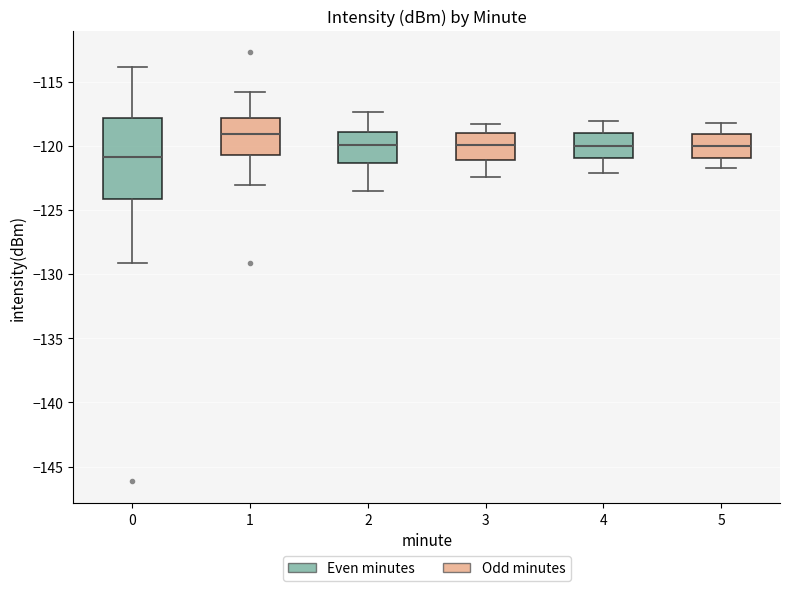

Reading left to right, transcribe this box plot: for each box, give where its median line is, the range the box spans, and where its two whiskers end, as read against the y-axis. The values are not printed on the chart, so give them approximately, as read against the axis.

0: median -121.0, box -124.0 to -118.0, whiskers -129.0 to -114.0
1: median -119.0, box -120.5 to -118.0, whiskers -123.0 to -116.0
2: median -120.0, box -121.5 to -119.0, whiskers -123.5 to -117.5
3: median -120.0, box -121.0 to -119.0, whiskers -122.5 to -118.5
4: median -120.0, box -121.0 to -119.0, whiskers -122.0 to -118.0
5: median -120.0, box -121.0 to -119.0, whiskers -121.5 to -118.0